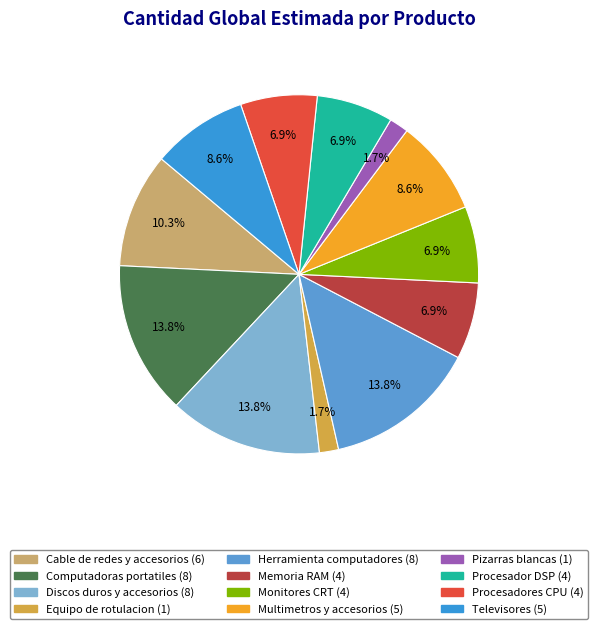

Count the number of slices in the pie.

12